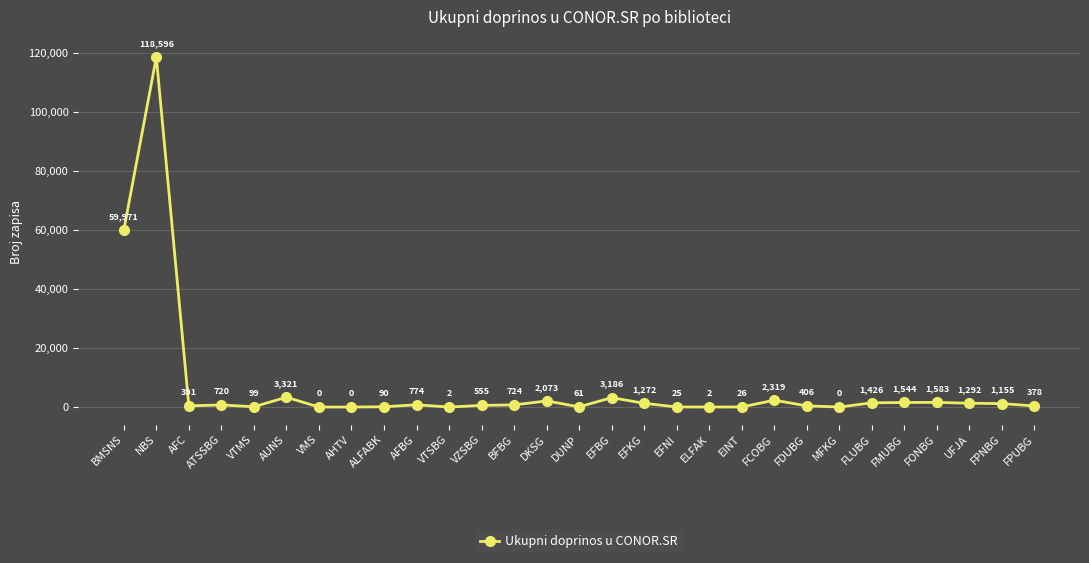

What is the difference between the maximum and second lowest values?

118596